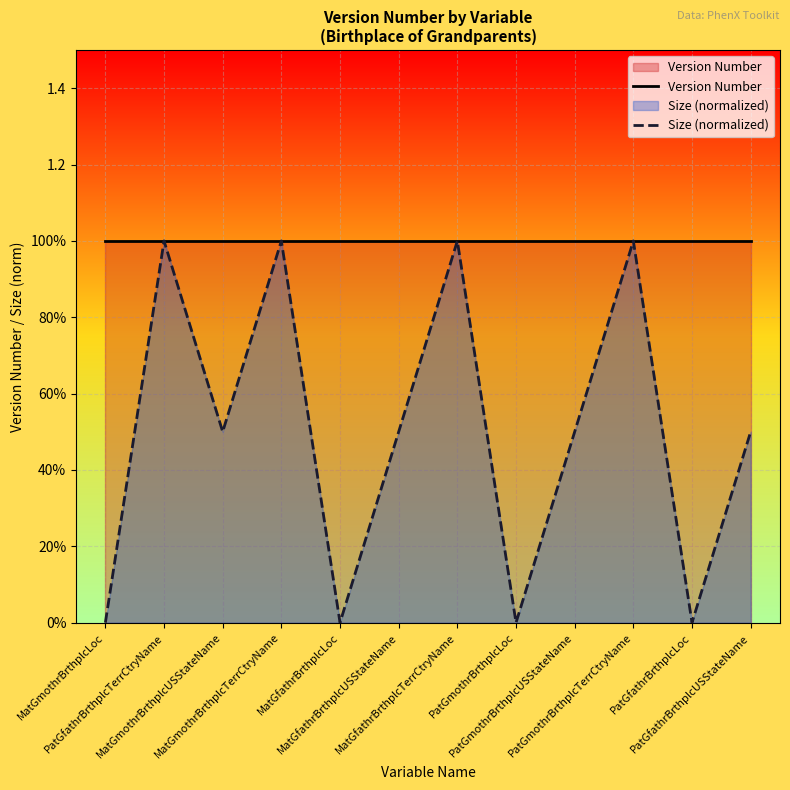

The value of Size (normalized) at MatGfathrBrthplcTerrCtryName is 1.6. True or false?

False